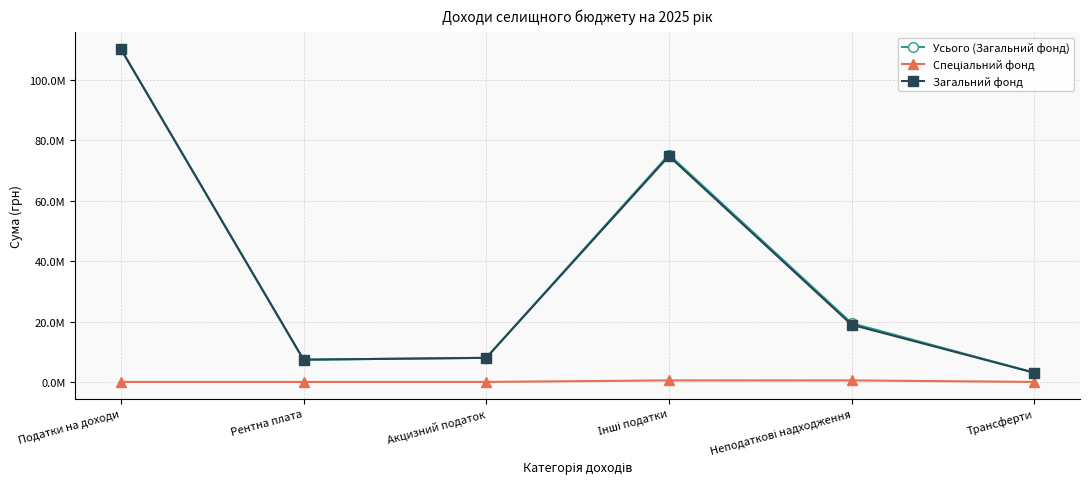

What is the difference between the maximum and minimum values in the Усього (Загальний фонд) series?

107232000